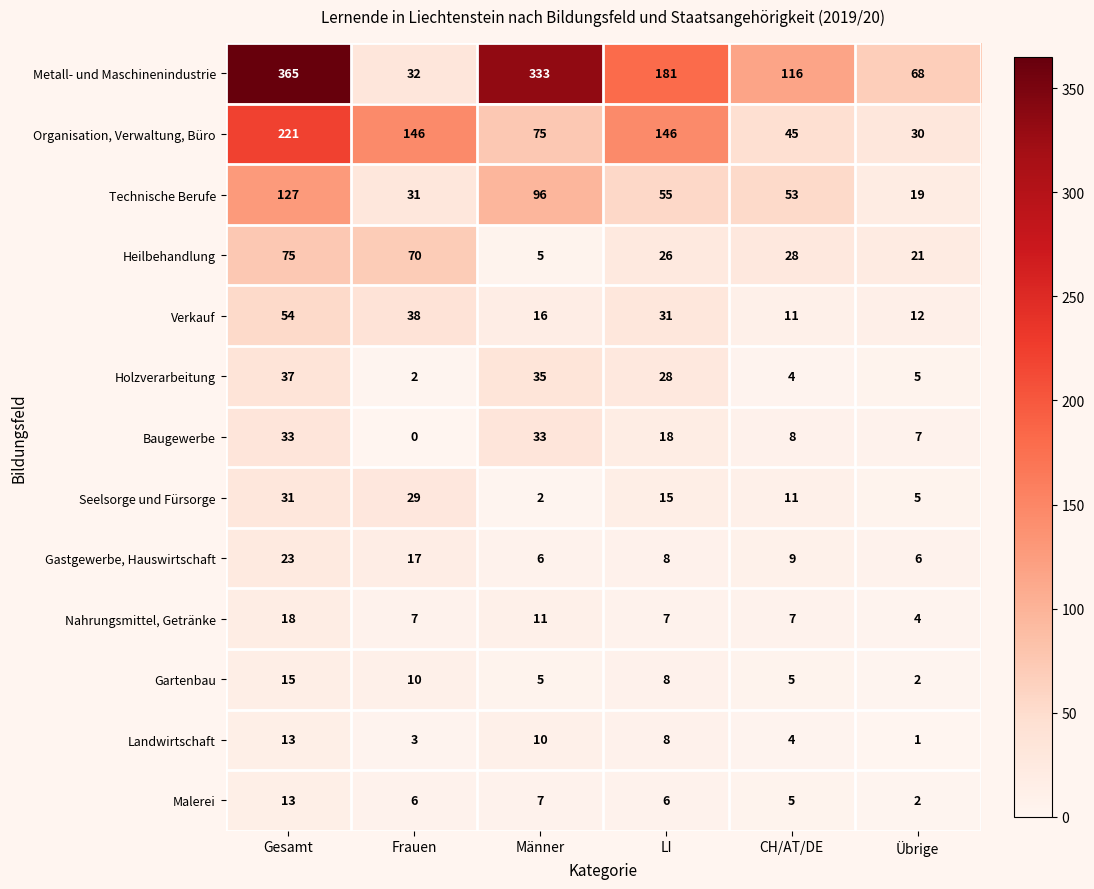

Is it true that Gartenbau equals 8 at LI?

True